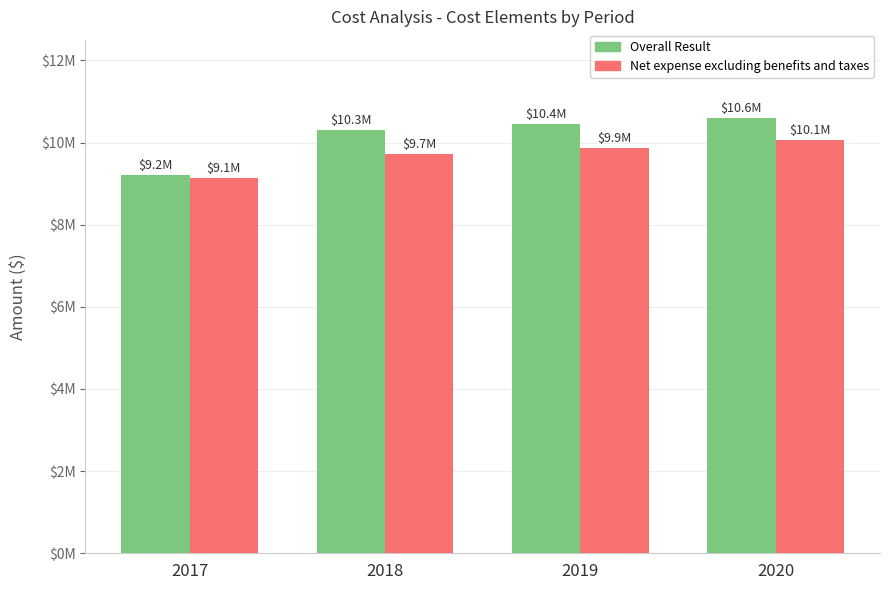

Are the bars grouped side by side (vs. stacked)?

Yes